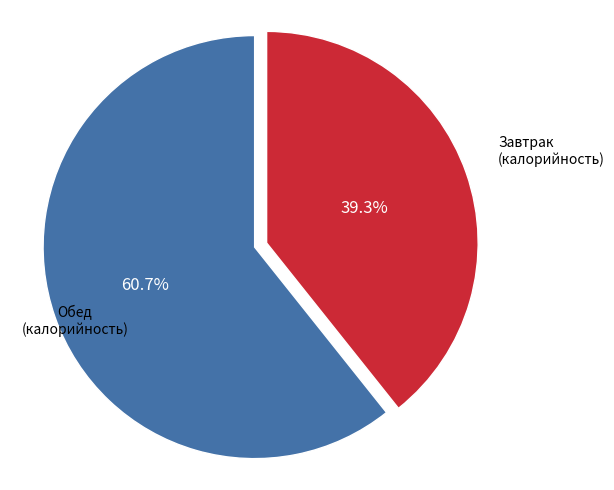

Combined, what portion of the pie is Завтрак (калорийность) and Обед (калорийность)?

100.0%